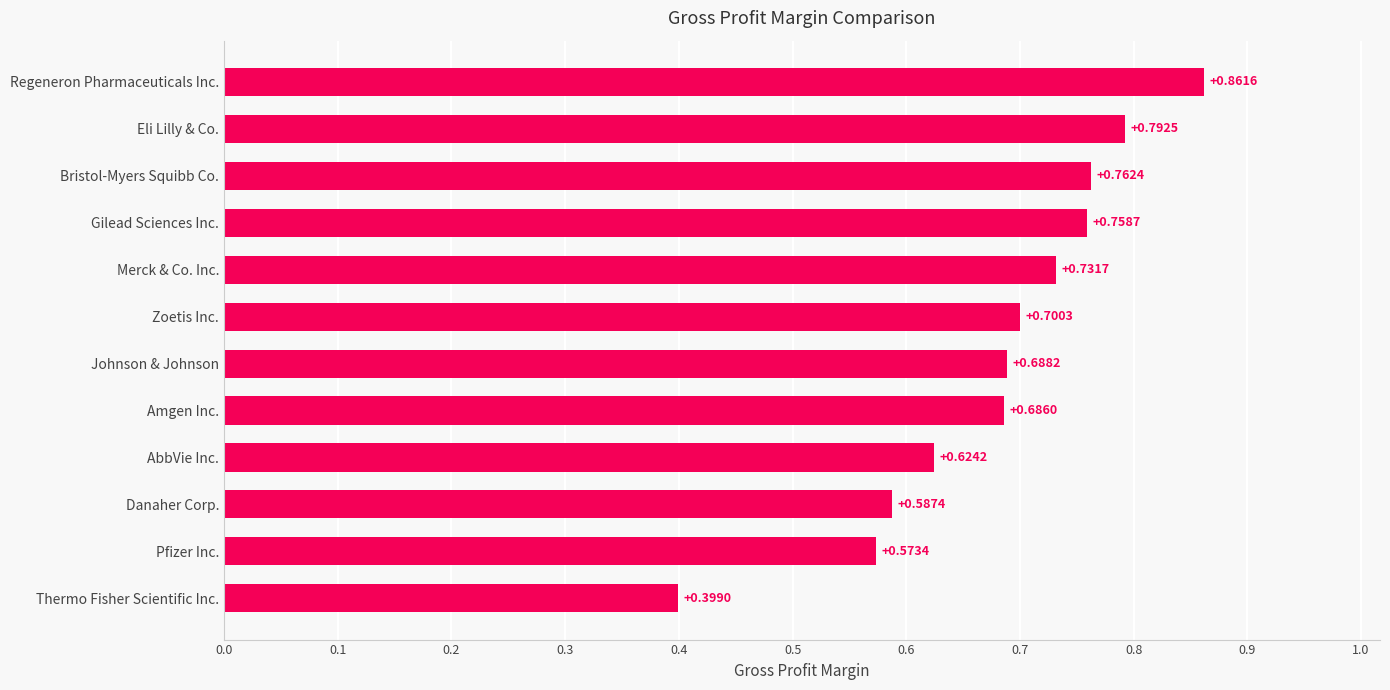

At which label is the value closest to 0?

Thermo Fisher Scientific Inc.